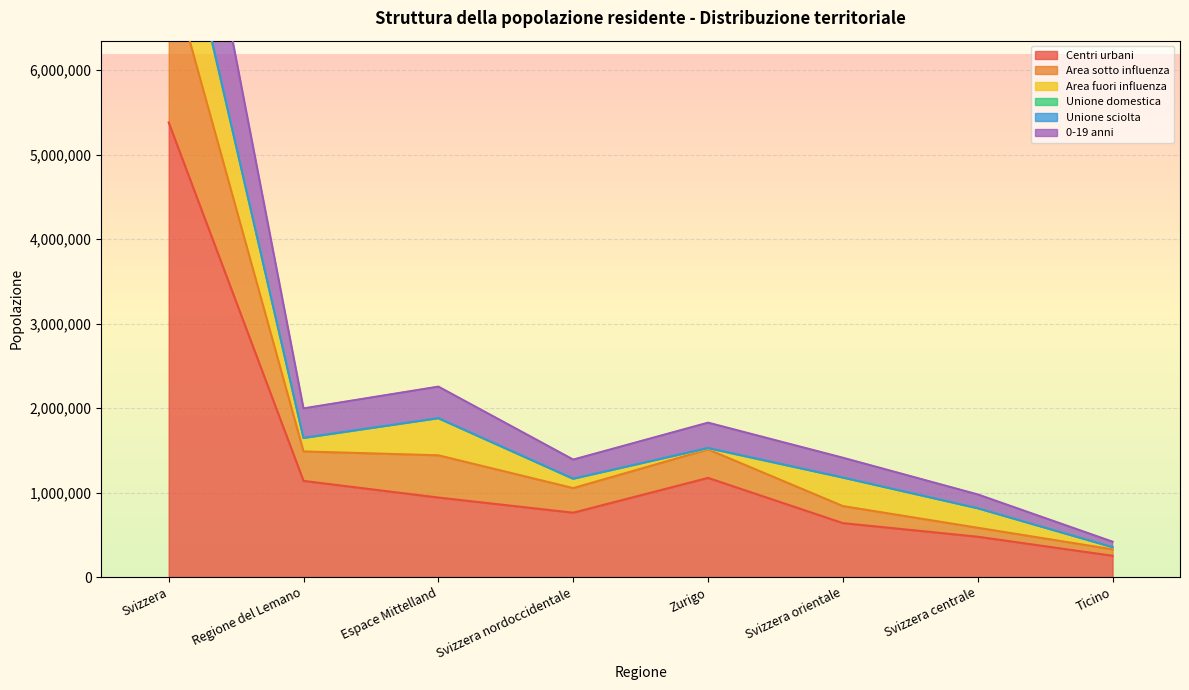

At which label is Centri urbani closest to 2815953?

Zurigo